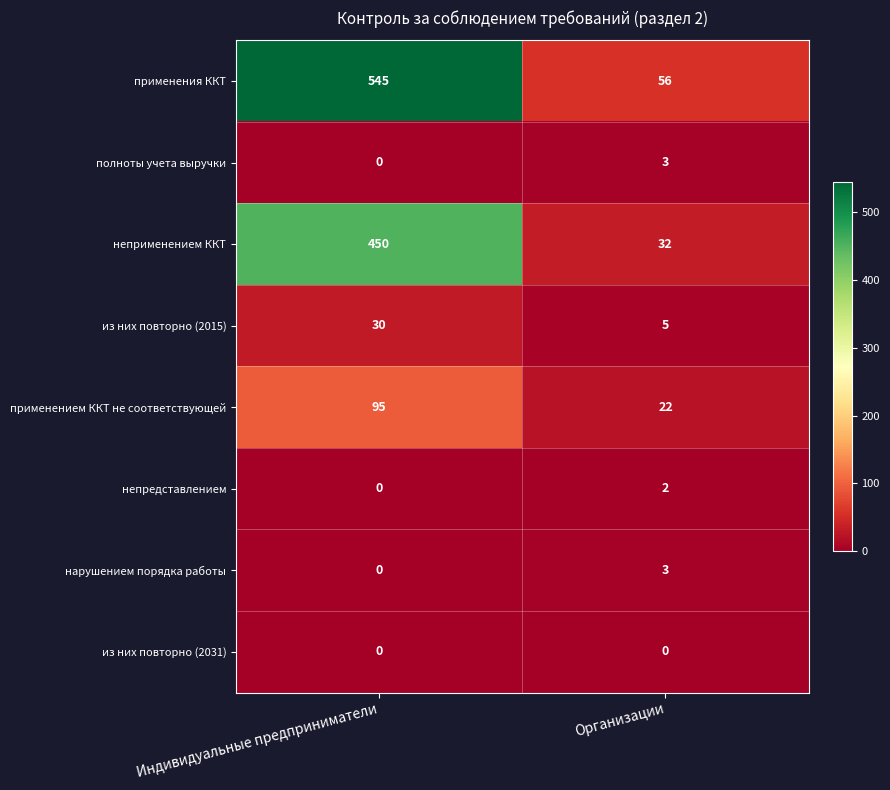

At which category is the sum across all series the highest?

Индивидуальные предприниматели